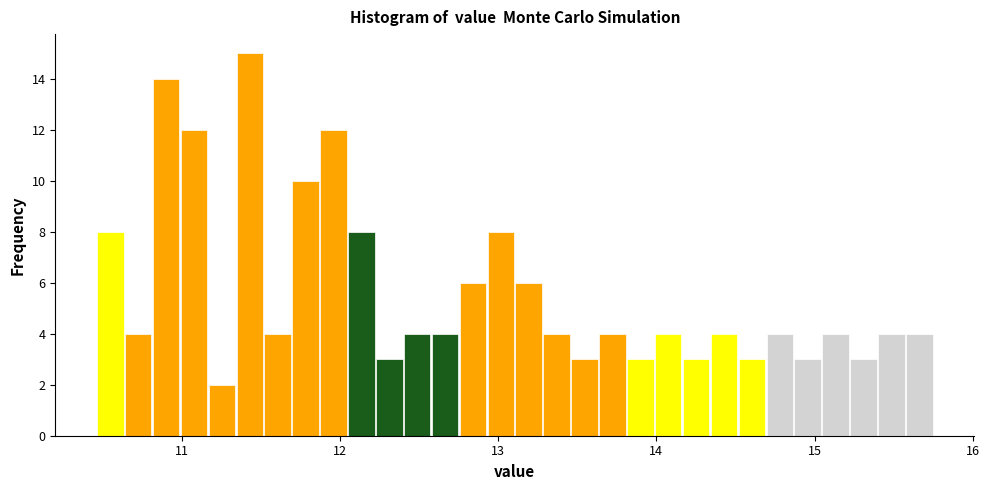

Read against the x-axis, roughly where is the centre of the tallest bar?

11.4